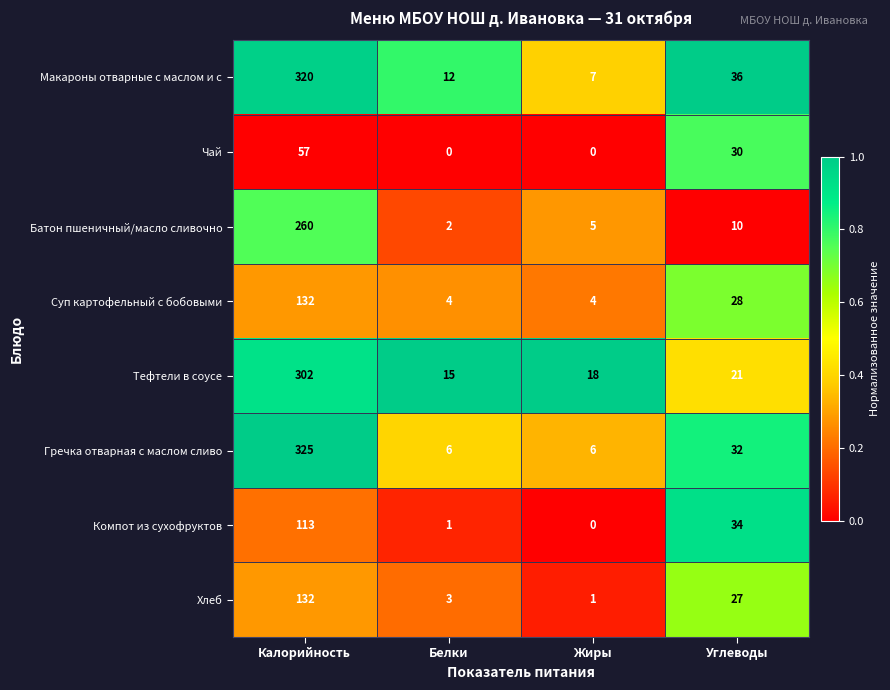

At how many categories does at least one series exceed 0?

4